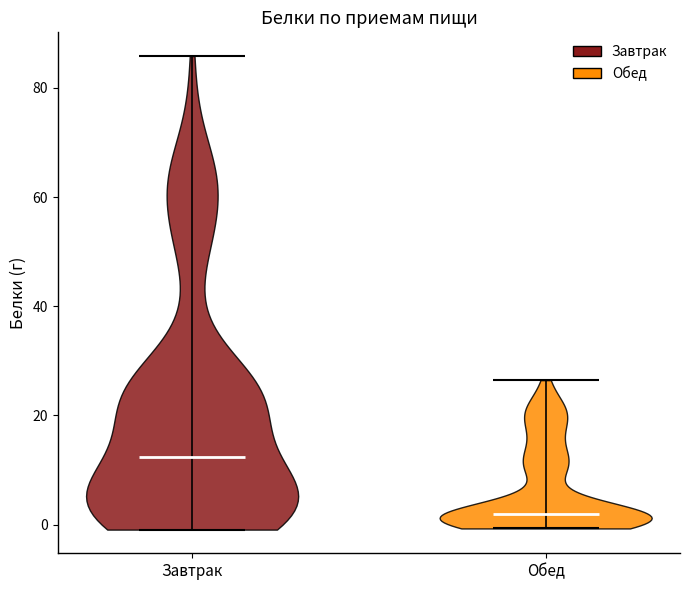

Reading left to right, read every violin against the y-axis: where its median line is, and the lowest and highest points it reaches. The values are not printed on the chart, so give them approximately, as read against the axis.

Завтрак: median line 12, lowest point 0, highest point 86
Обед: median line 2, lowest point 0, highest point 26